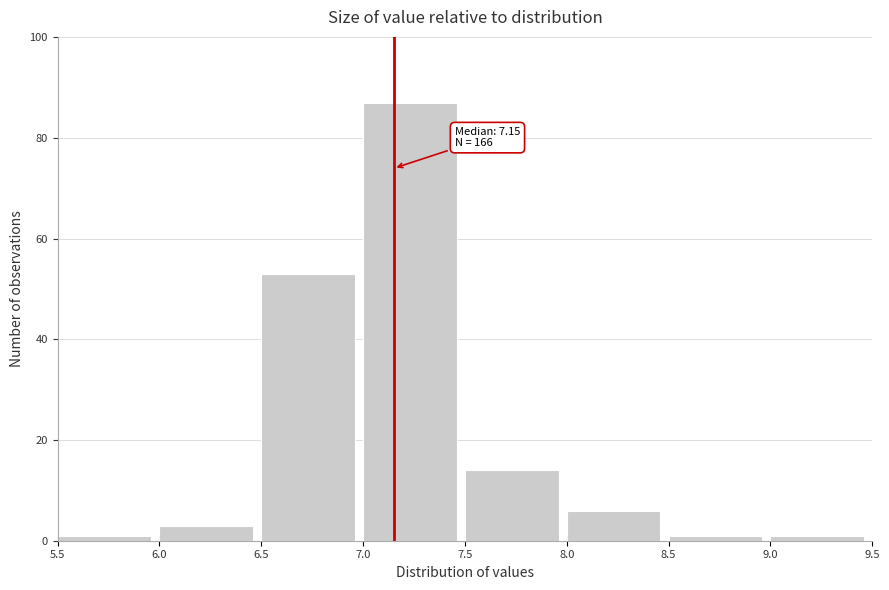

Which range on the x-axis has the tallest bar?

7.0 to 7.5